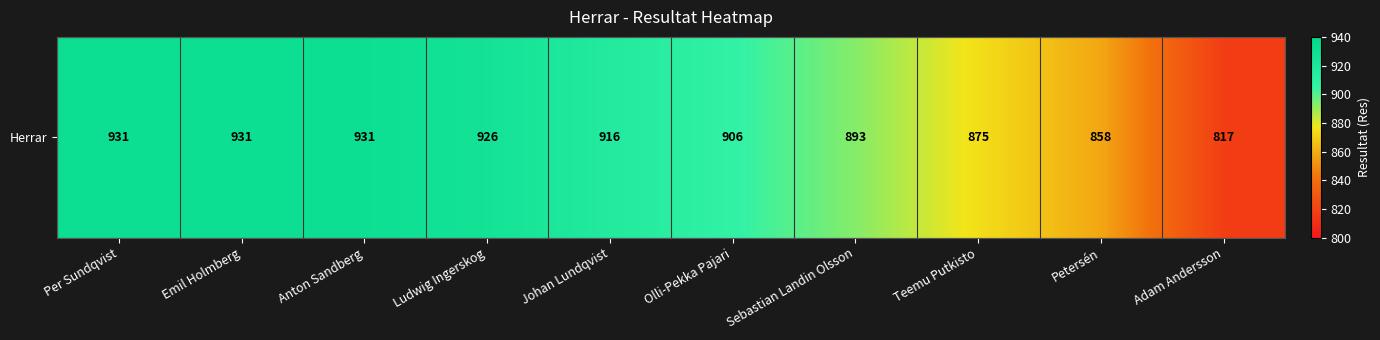

What is the difference between the values at Anton Sandberg and Olli-Pekka Pajari?

25